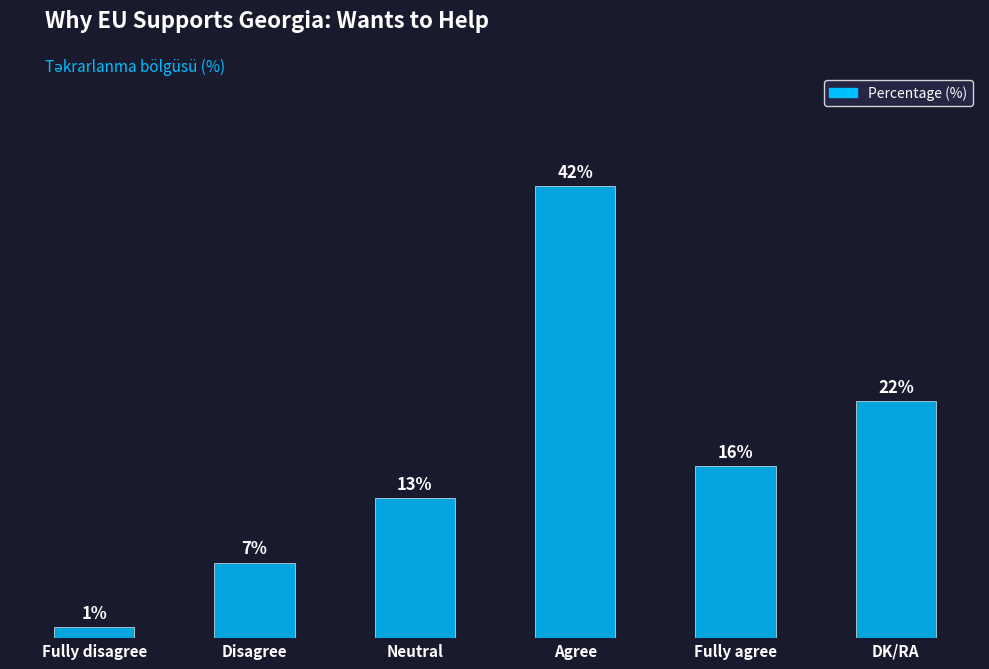

List the labels in order of value, smallest first.

Fully disagree, Disagree, Neutral, Fully agree, DK/RA, Agree